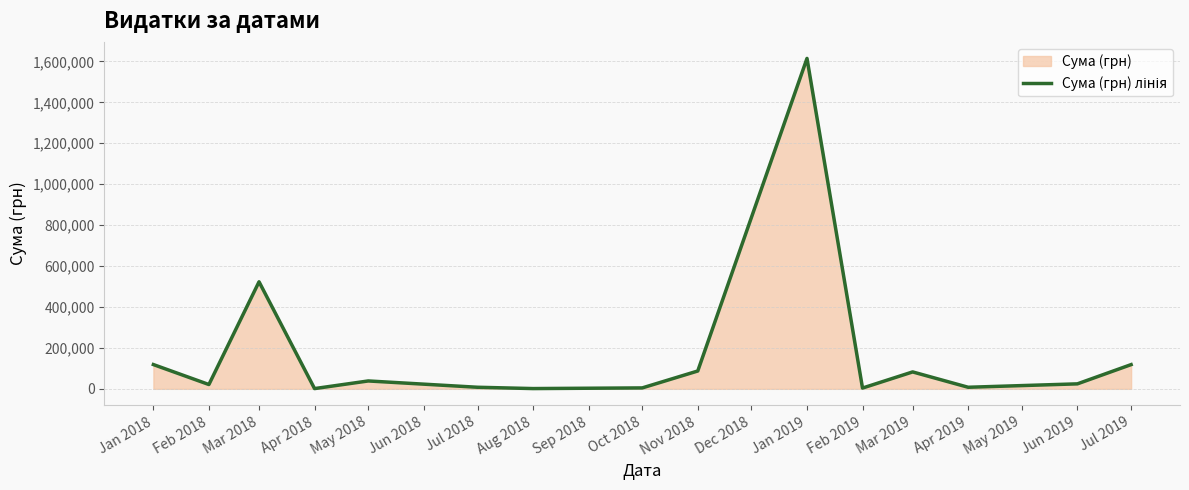

At which category does the data reach its first local valley?

Feb 2018